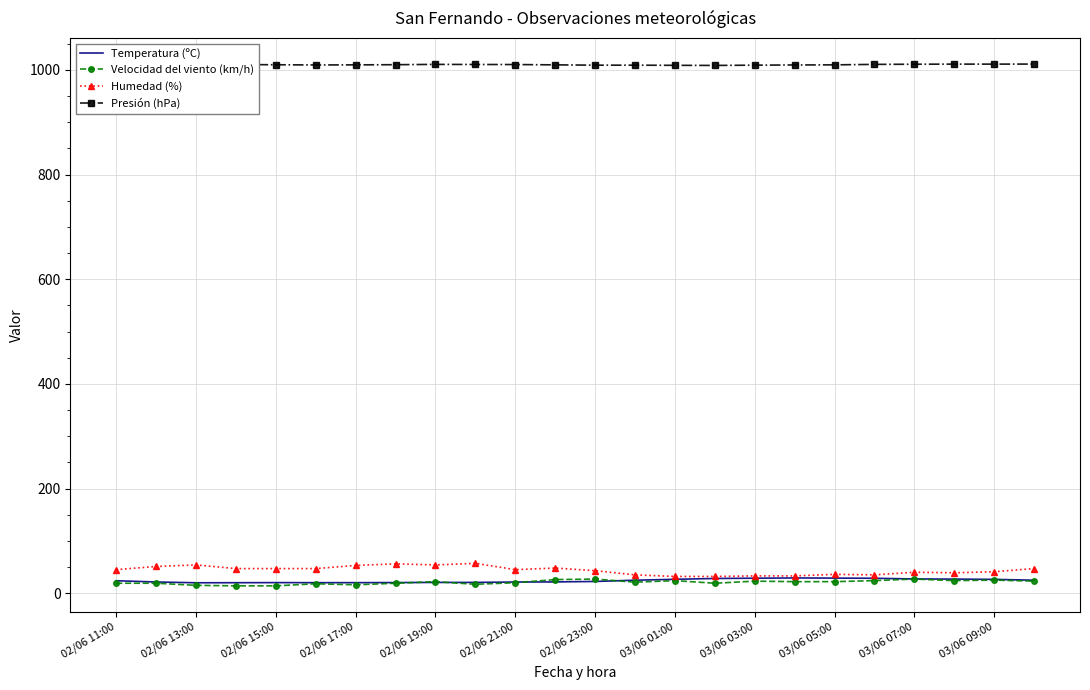

What is the greatest value displayed?

1011.2